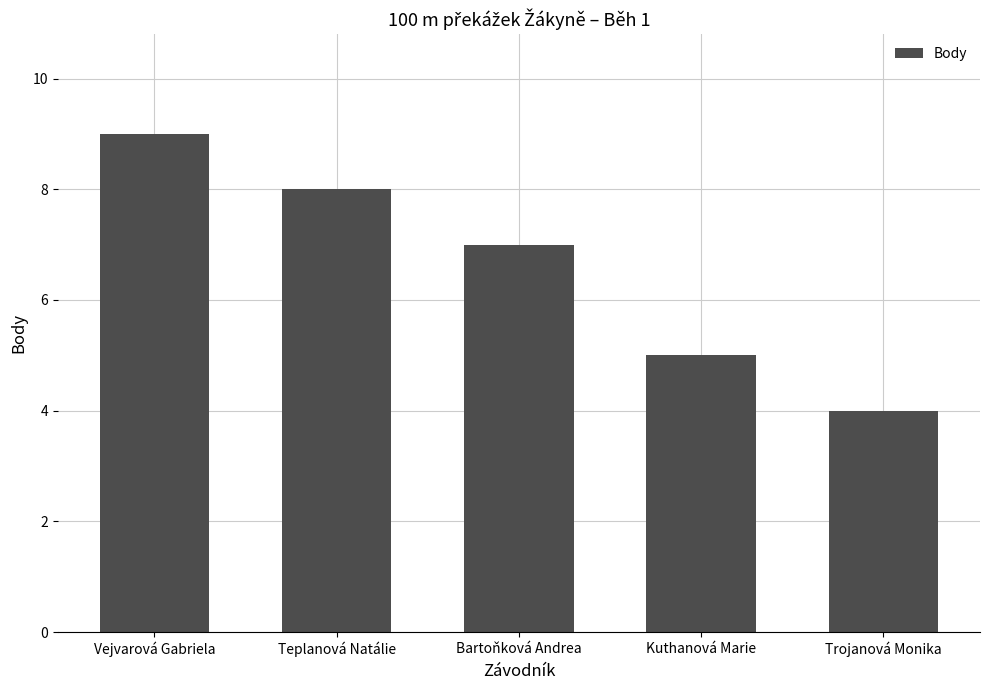

Between Teplanová Natálie and Bartoňková Andrea, which is larger?

Teplanová Natálie